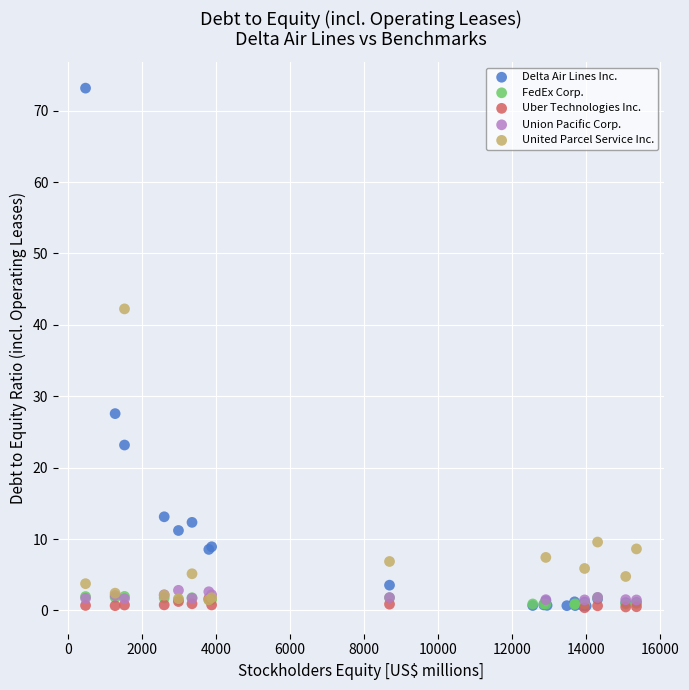

Which series has the largest Y range (max minus min)?

Delta Air Lines Inc.